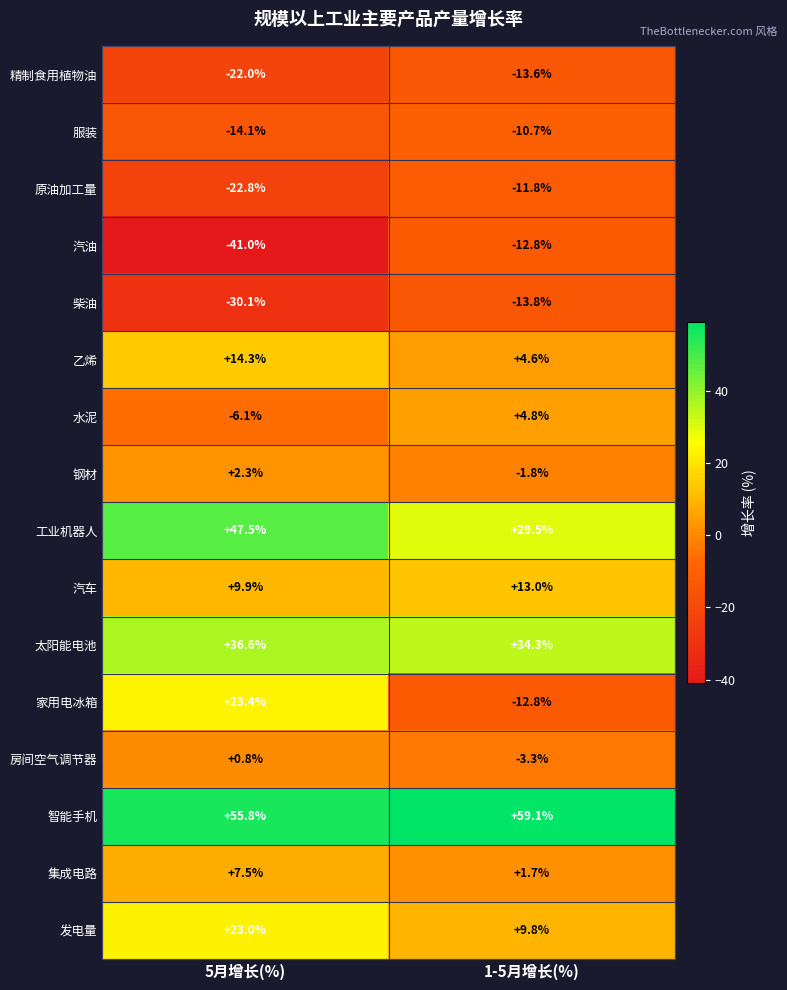

The 原油加工量 series shows -38.6 at 5月增长(%). True or false?

False